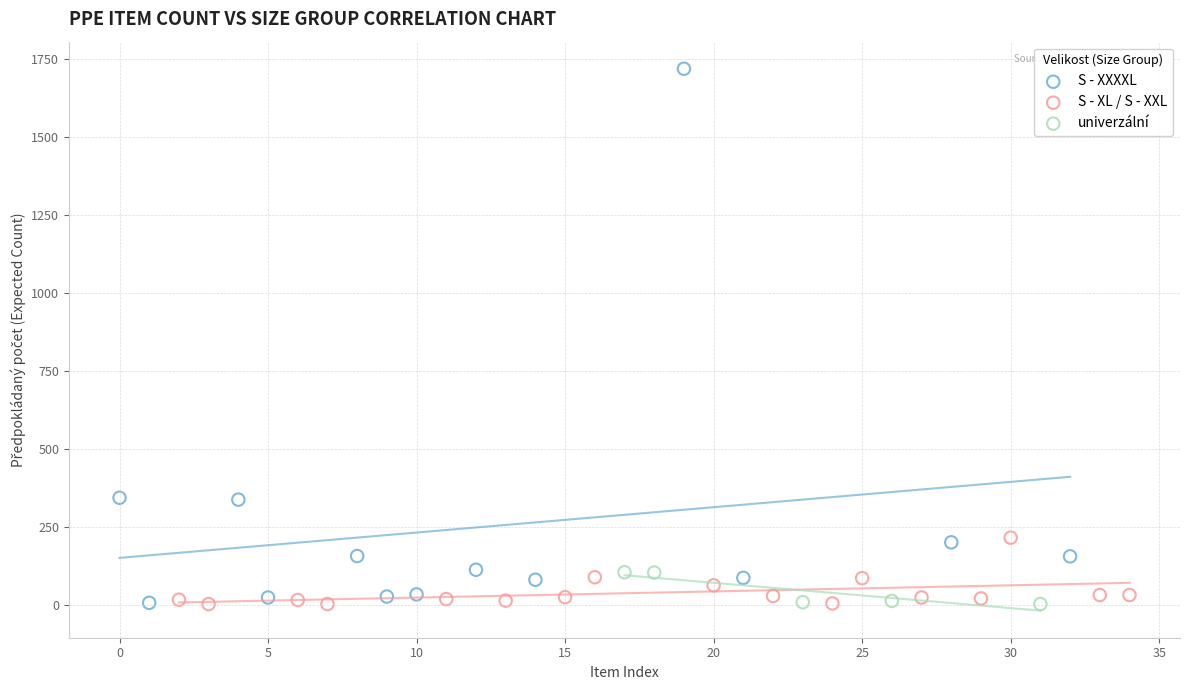

Which series reaches the maximum Y coordinate?

S - XXXXL